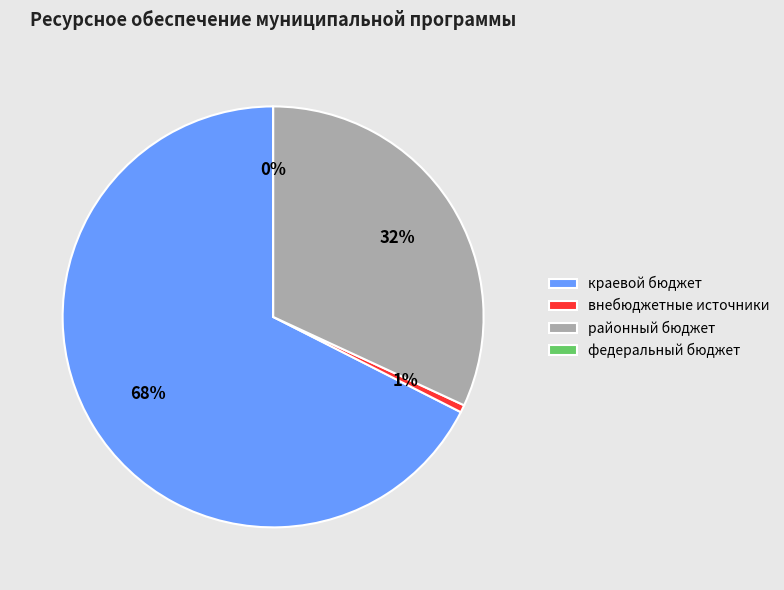

True or false: федеральный бюджет accounts for 6% of the total.

False